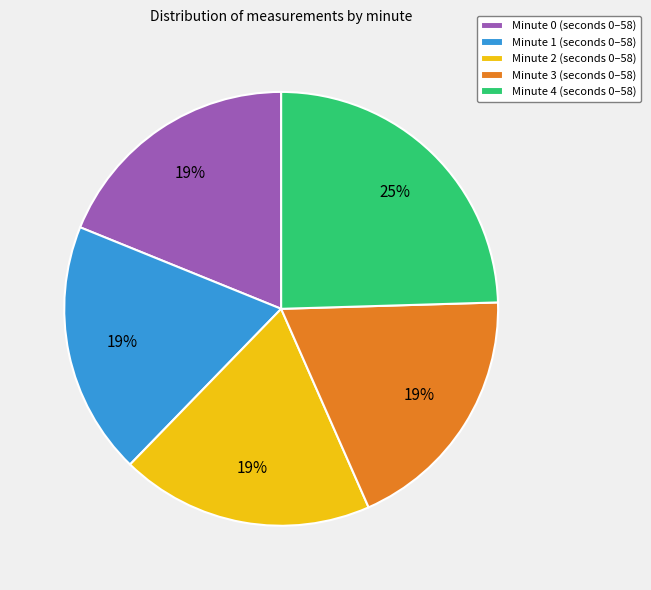

How many segments does this pie chart have?

5